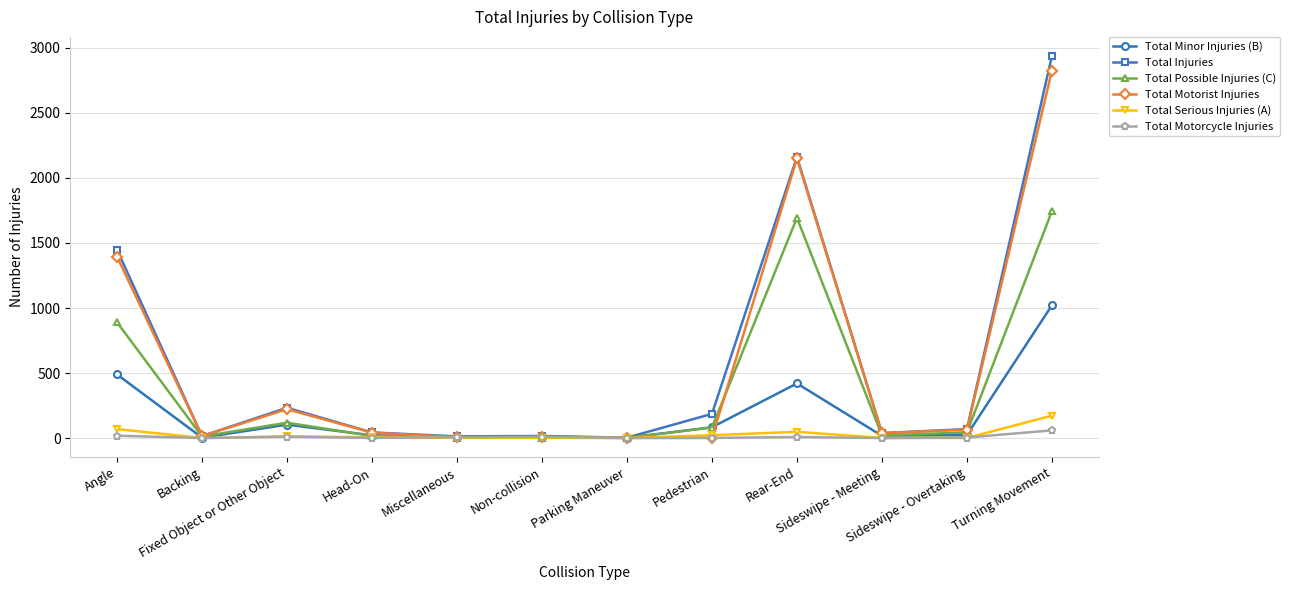

How many data points in Total Motorcycle Injuries are less than 6?

6